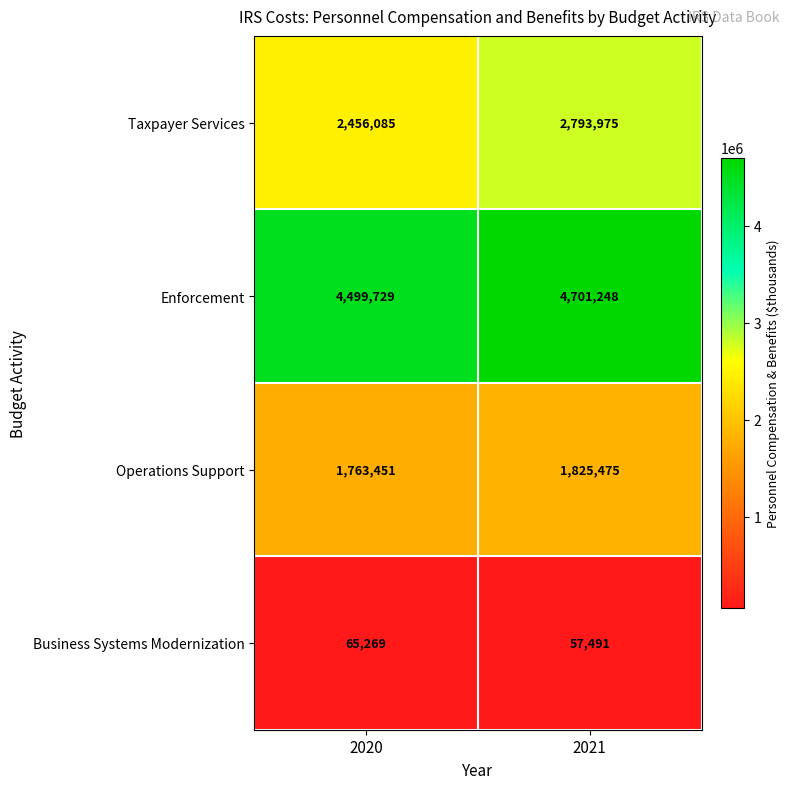

Reading right to left, list all the values displayed in this chart.

Taxpayer Services: 2793975	2456085
Enforcement: 4701248	4499729
Operations Support: 1825475	1763451
Business Systems Modernization: 57491	65269